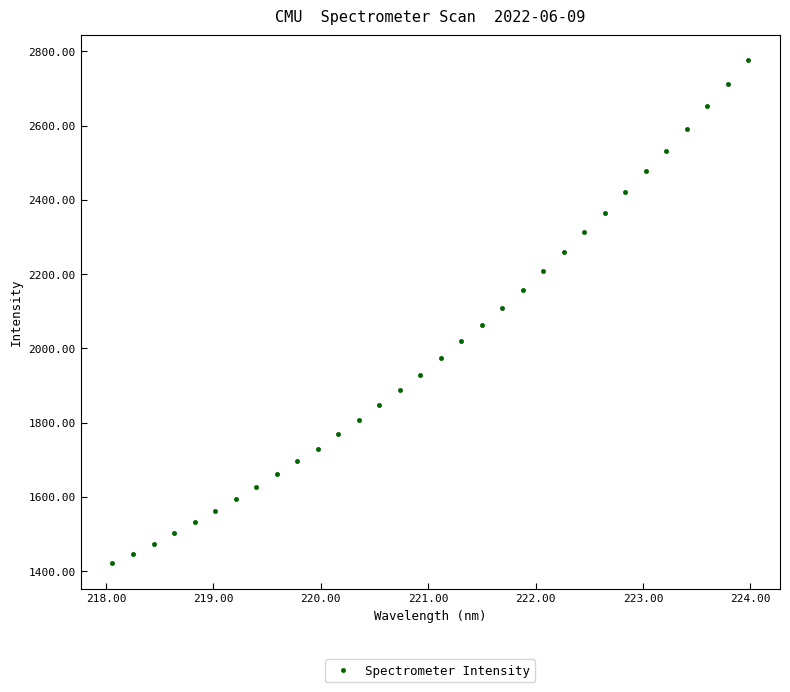

What is the range of Y values (max minus min)?

1355.0